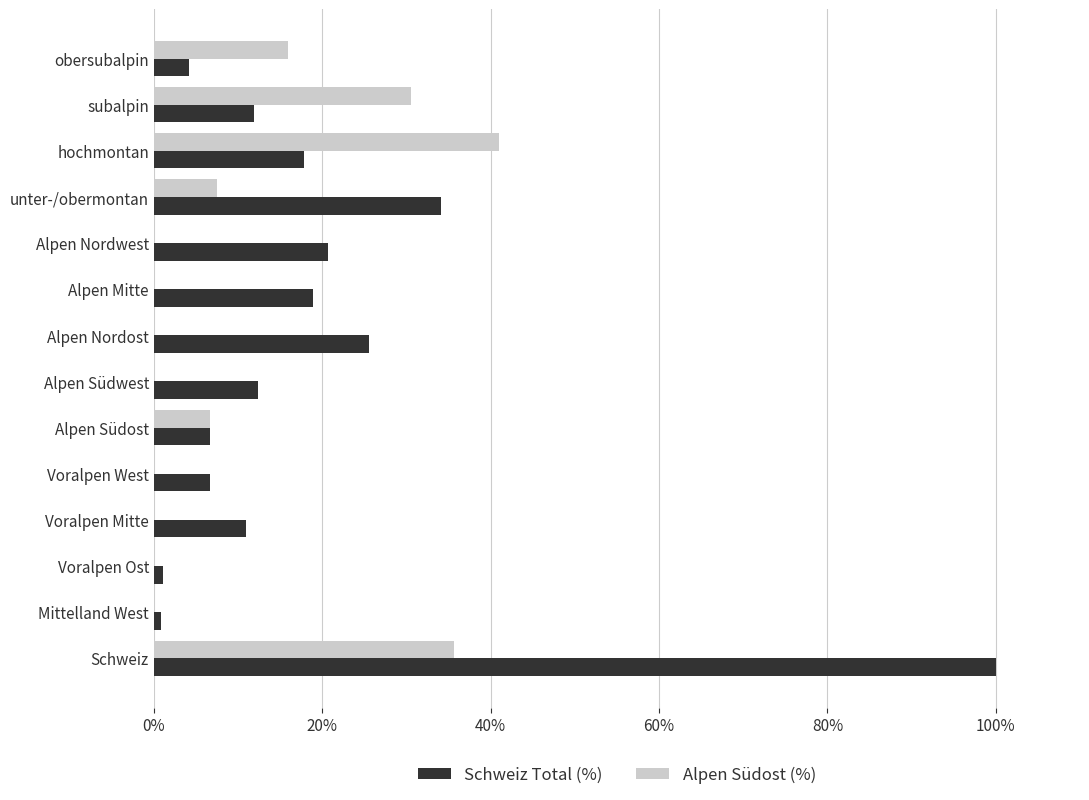

What is the sum of all Schweiz Total (%) values?

271.9